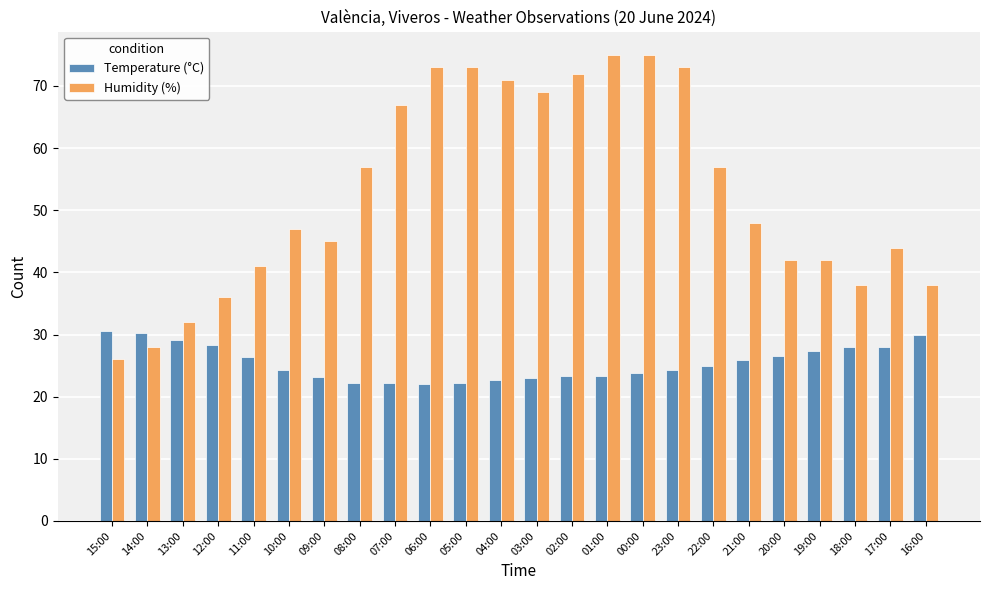

What is the spread (max minus min) of values at 06:00?

50.9